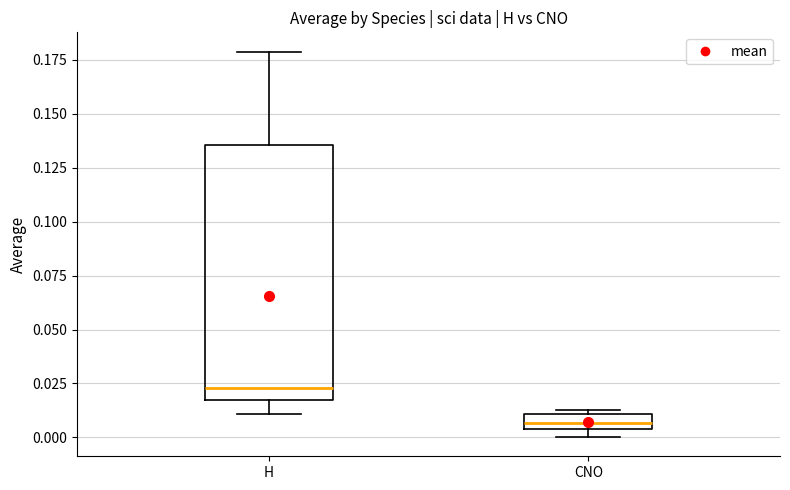

Which box's median line is the highest?

H